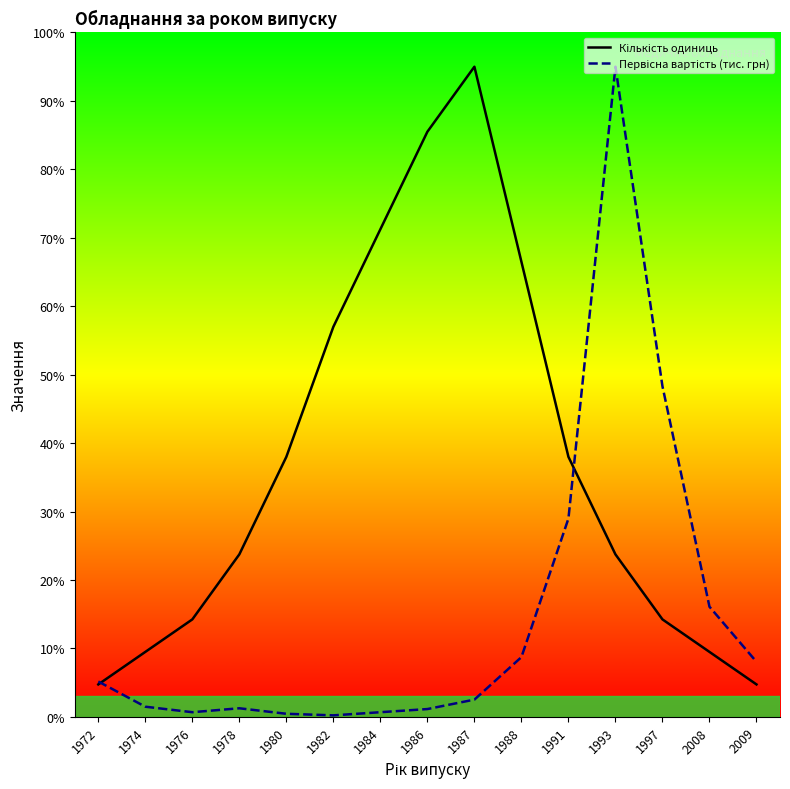

Which series ends up on top after the final intersection of Первісна вартість (тис. грн) and Кількість одиниць?

Первісна вартість (тис. грн)